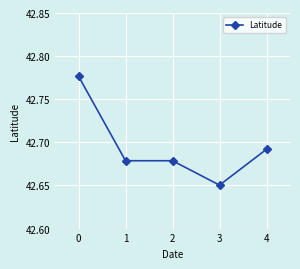

True or false: the data has more than 1 interior local peaks.

False